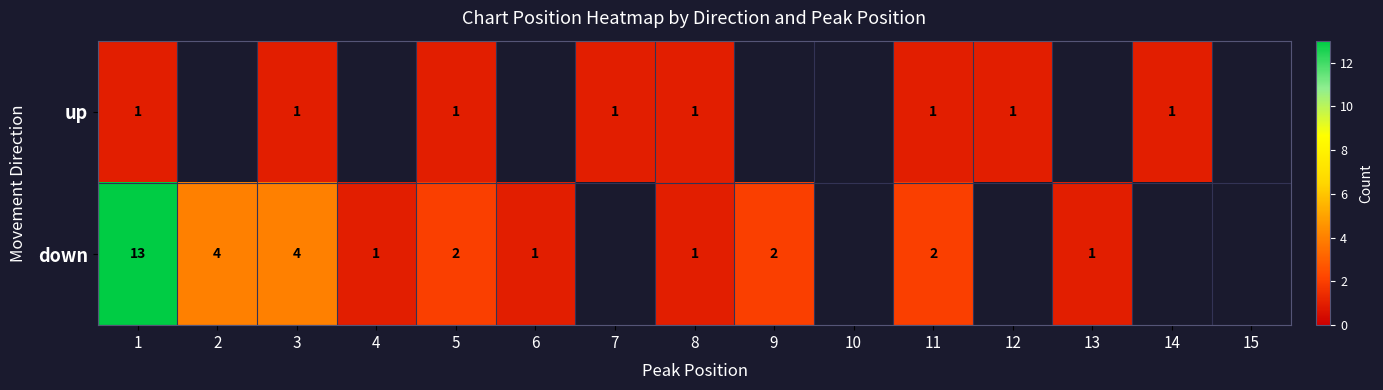

The up series shows 1 at 1. True or false?

True